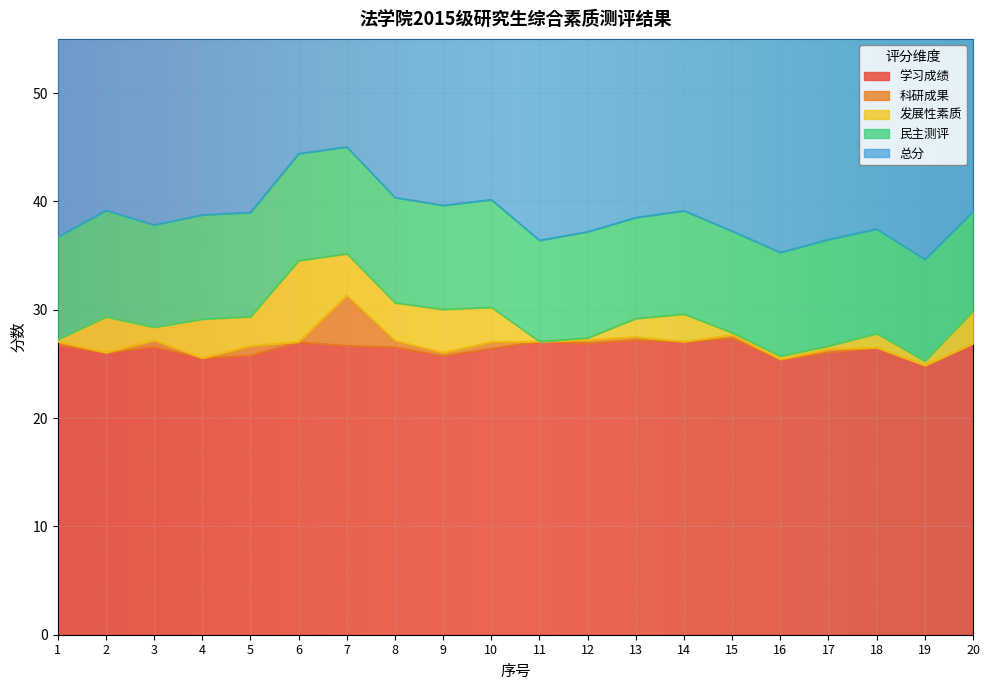

The 学习成绩 series shows 25.7 at 9. True or false?

True